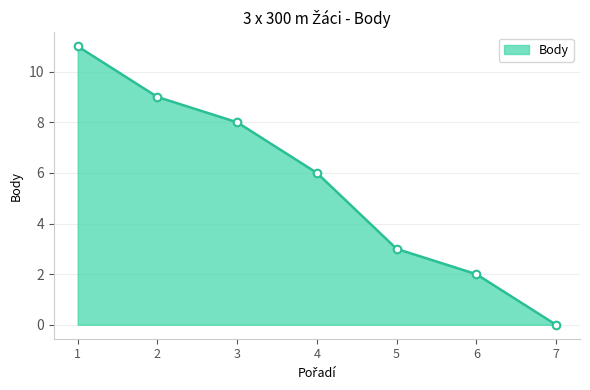

Between 7 and 1, which is larger?

1